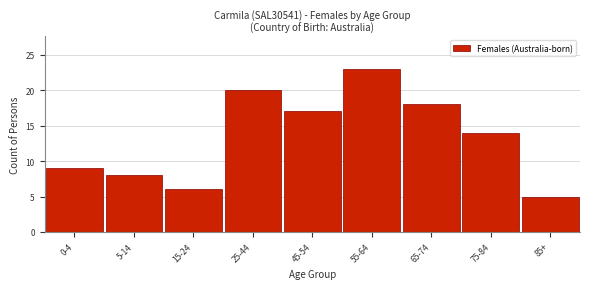

Reading left to right, what are all the values shown in this chart?

0-4=9	5-14=8	15-24=6	25-44=20	45-54=17	55-64=23	65-74=18	75-84=14	85+=5